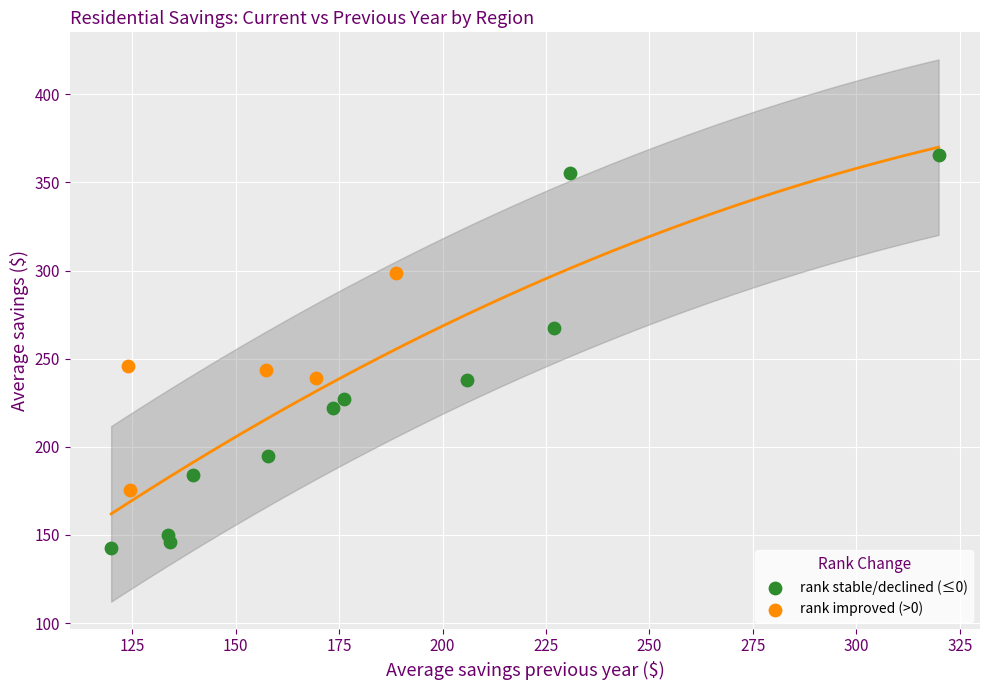

What are all the series names shown in the legend?

rank stable/declined (≤0), rank improved (>0)